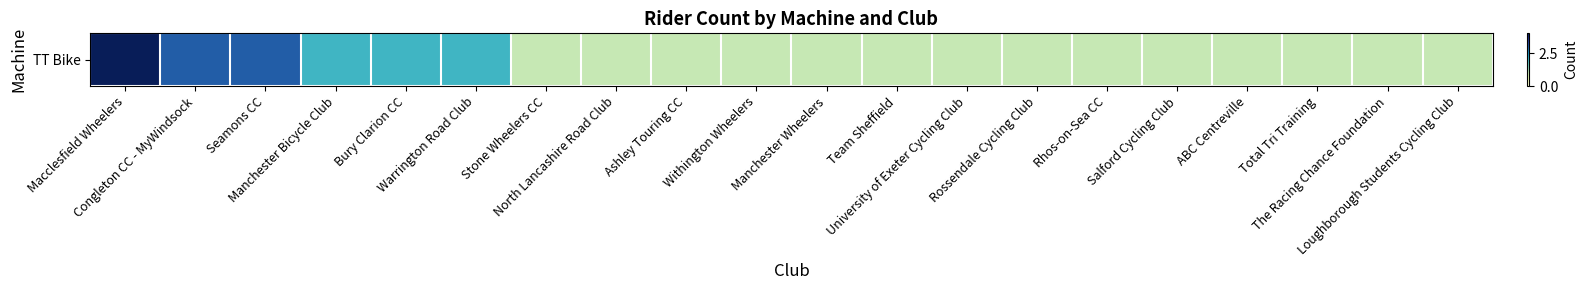

How many series are shown in this chart?

1